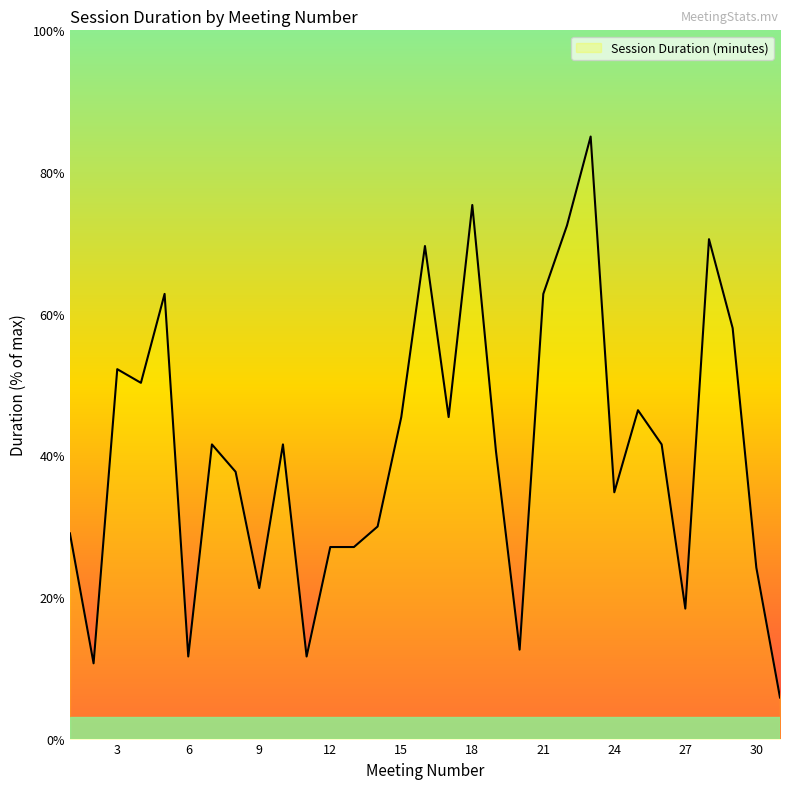

What is the minimum value shown in the chart?

5.8